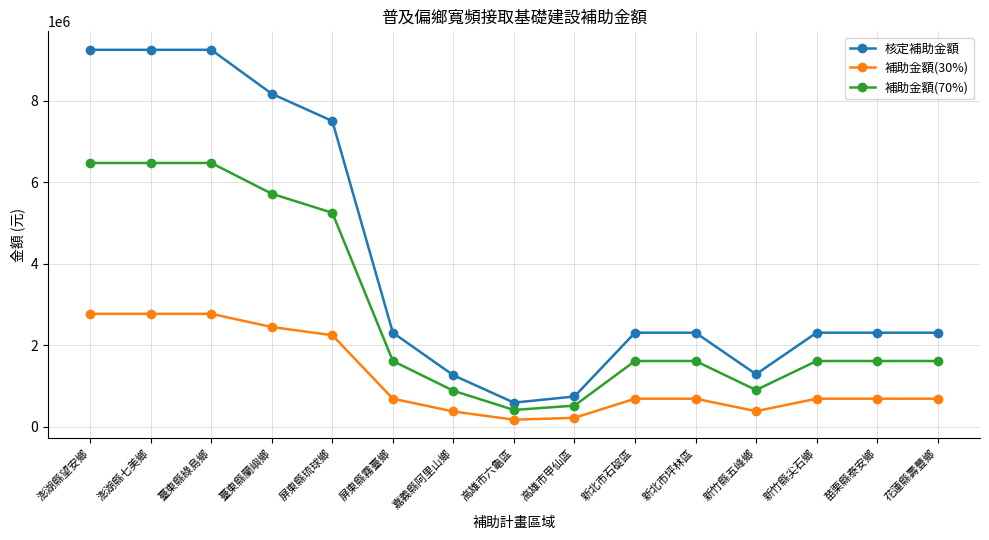

What is the label of the 8th point from the right?

高雄市六龜區